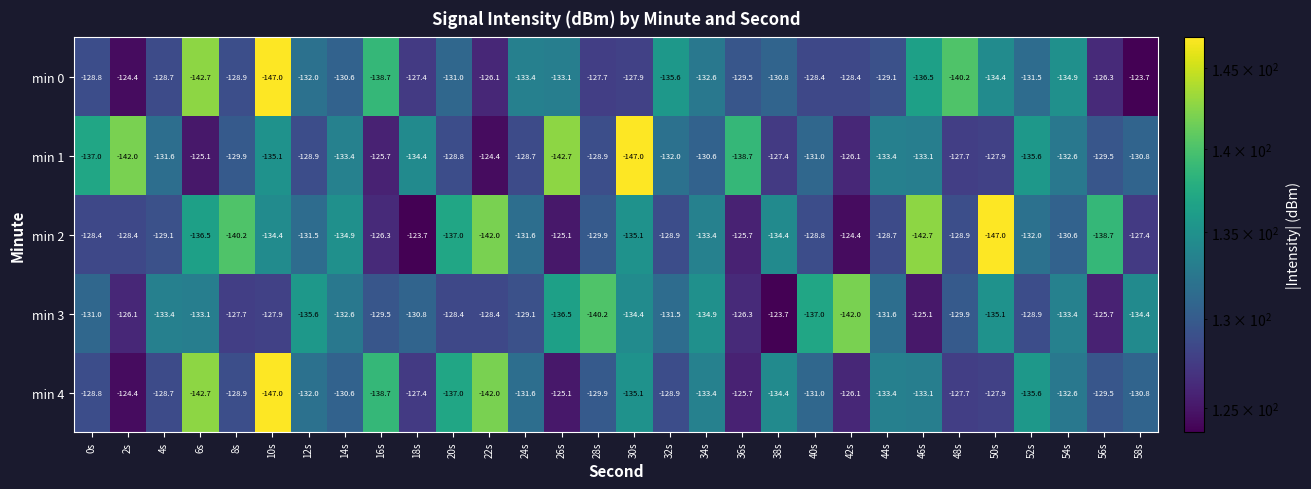

What is the total value across all series at 2s?

-645.3